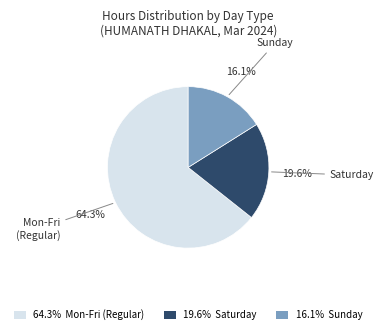

To the nearest percent, what is the average slice percentage?

33%